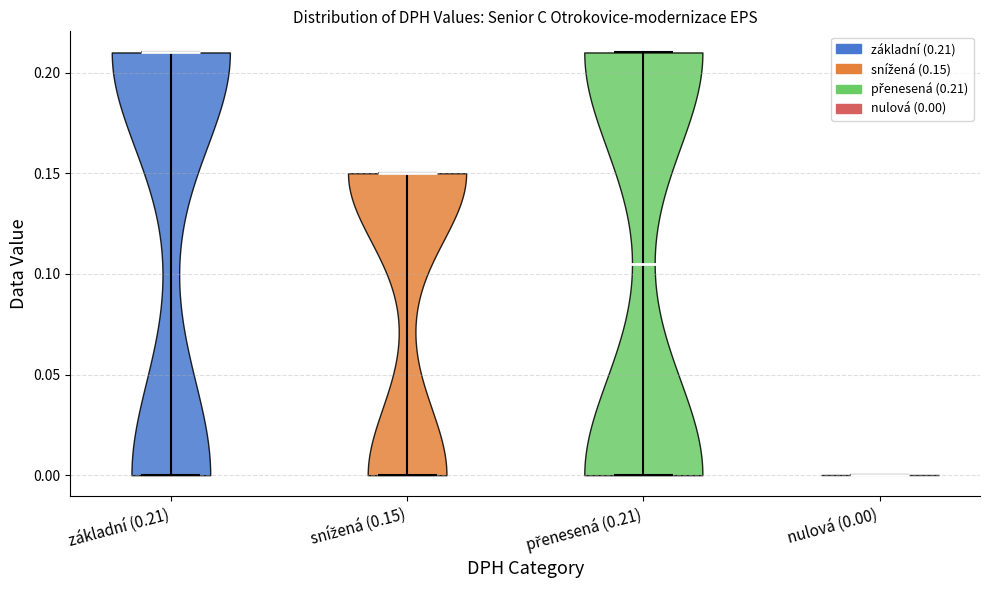

Which violin has the lowest median line?

nulová (0.00)